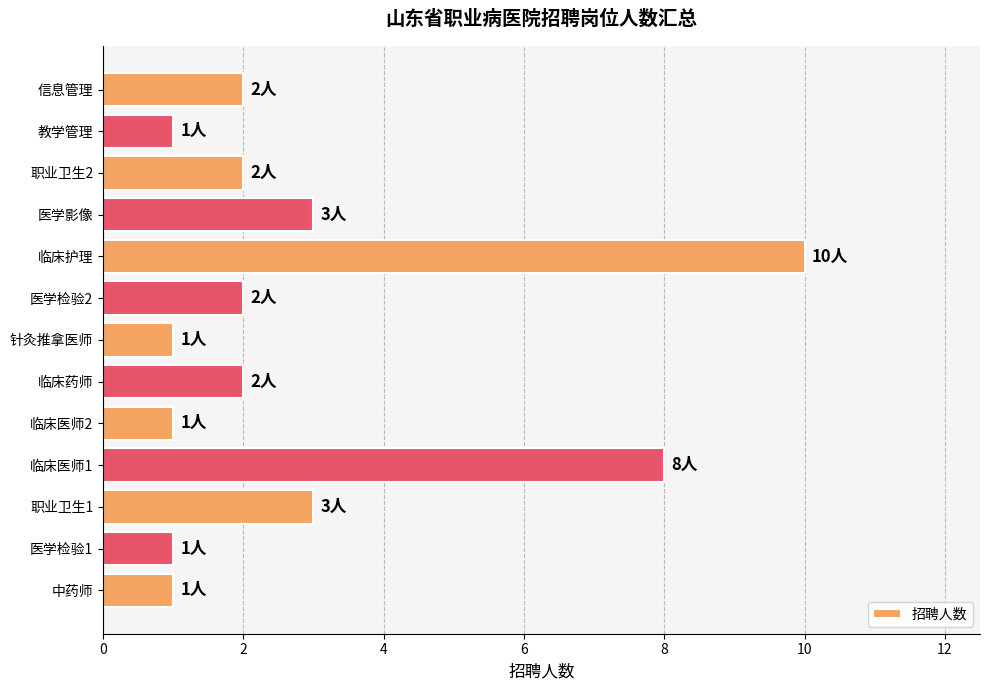

What is the difference between the second highest and second lowest values?

7